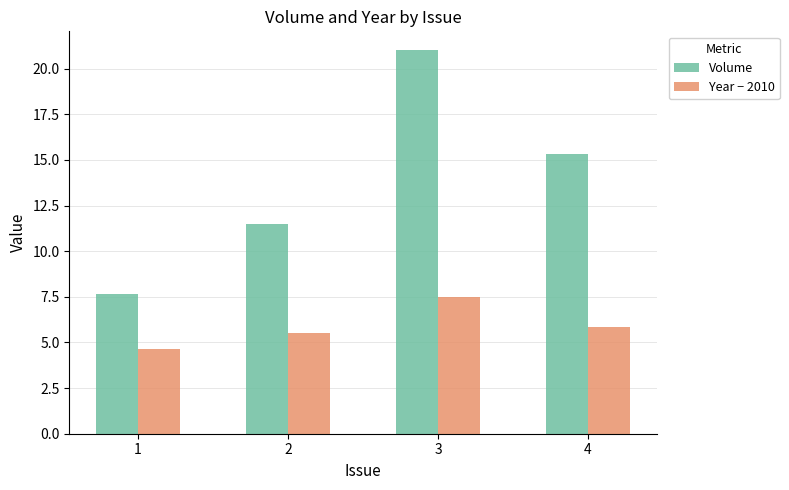

List the series in order of their peak value, highest first.

Volume, Year − 2010